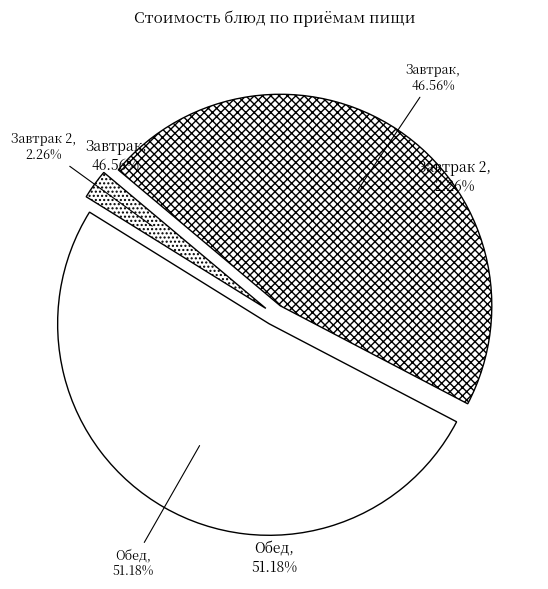

Is кисель the majority of the pie?

No